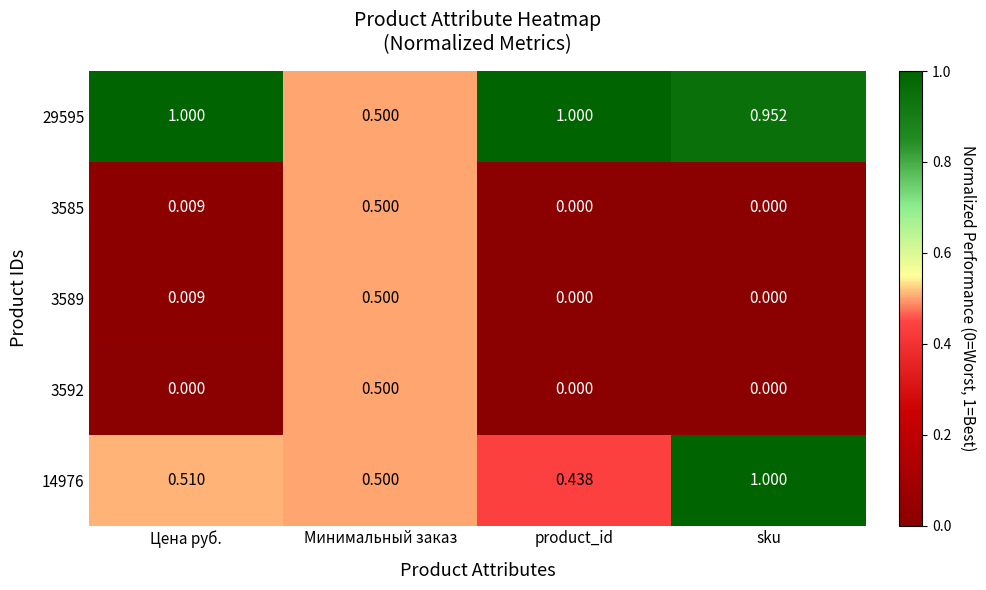

At which label does 14976 reach its peak?

sku